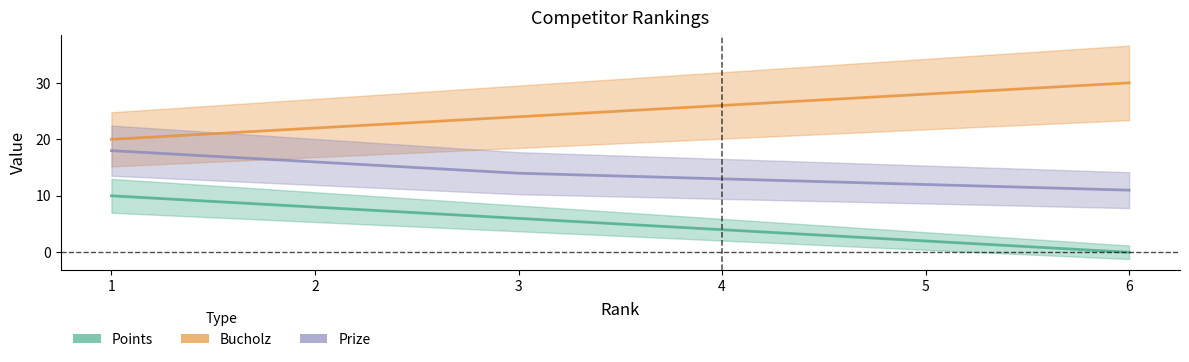

True or false: Points and Bucholz intersect in this chart.

False